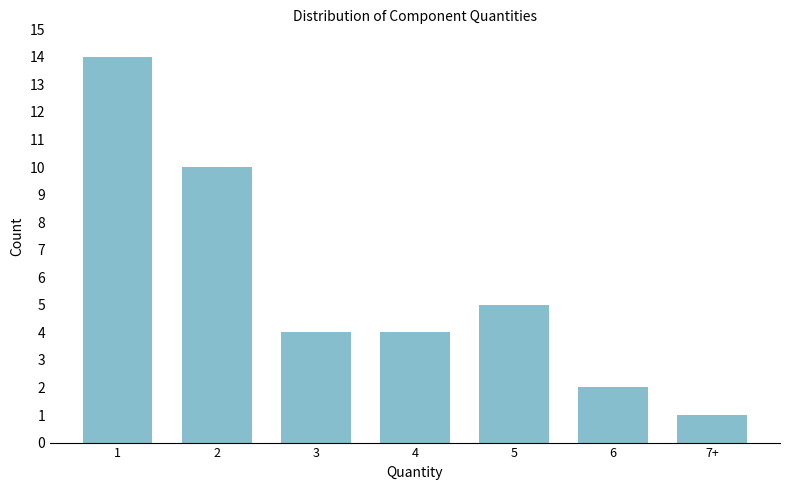

Reading left to right, what are all the values shown in this chart?

1=14	2=10	3=4	4=4	5=5	6=2	7+=1